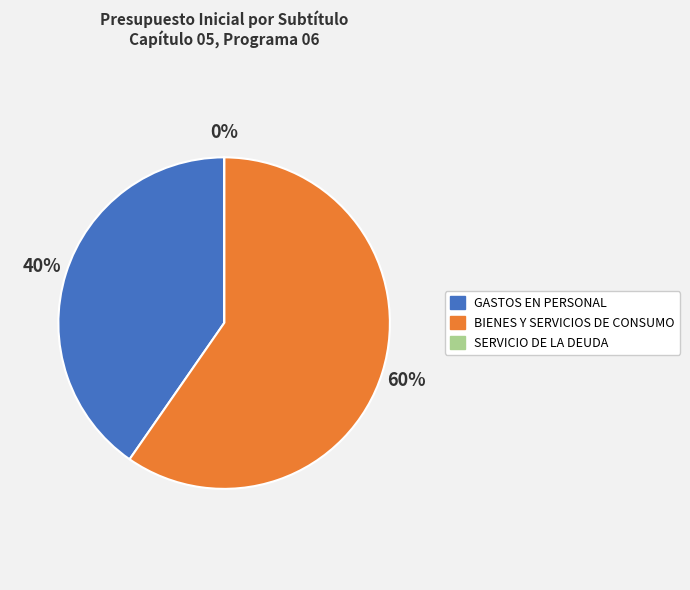

Does GASTOS EN PERSONAL account for over 50% of the chart?

No